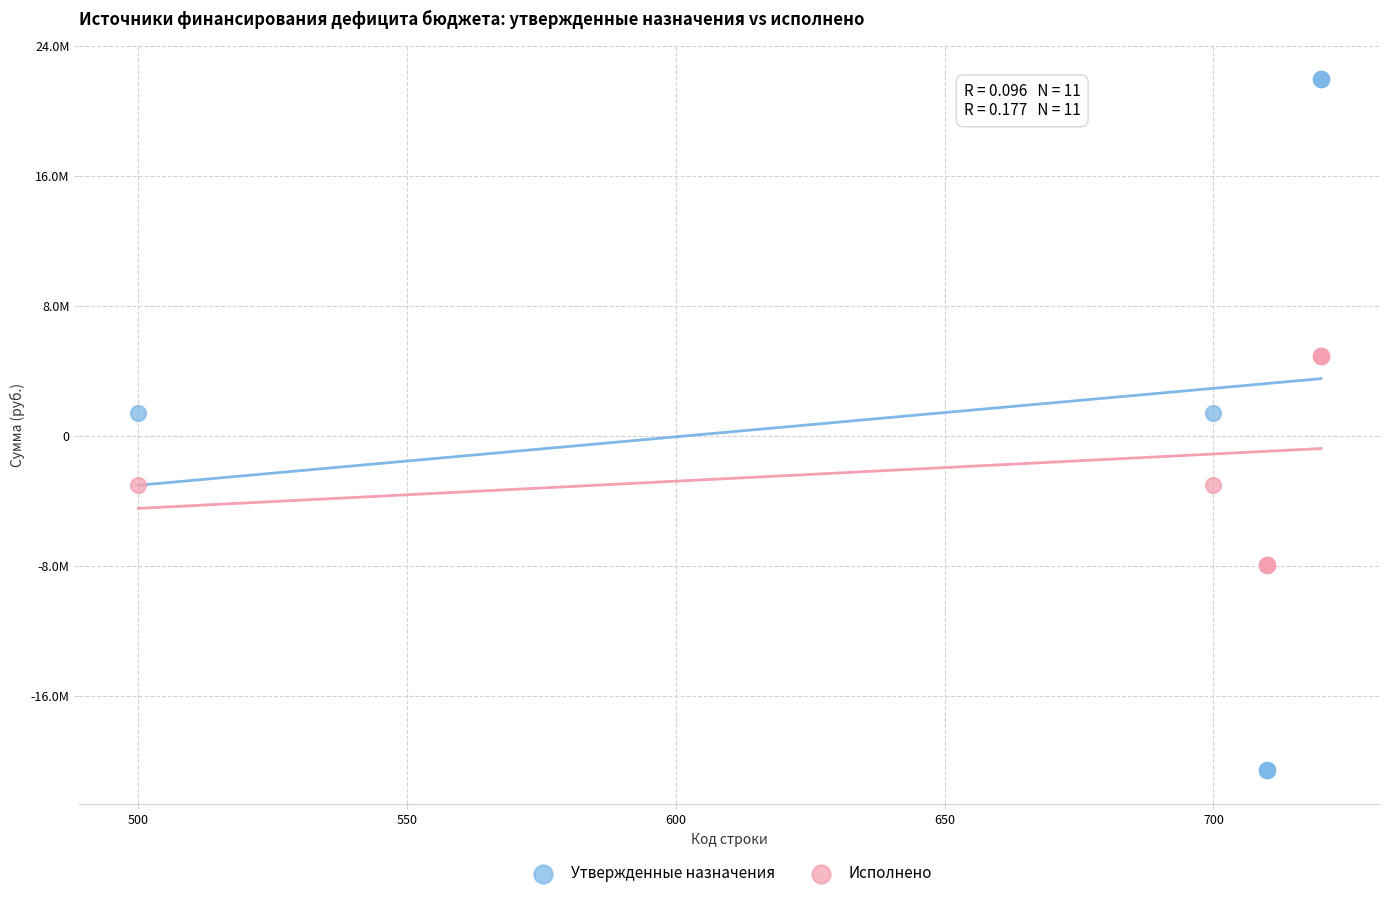

What are all the series names shown in the legend?

Утвержденные назначения, Исполнено